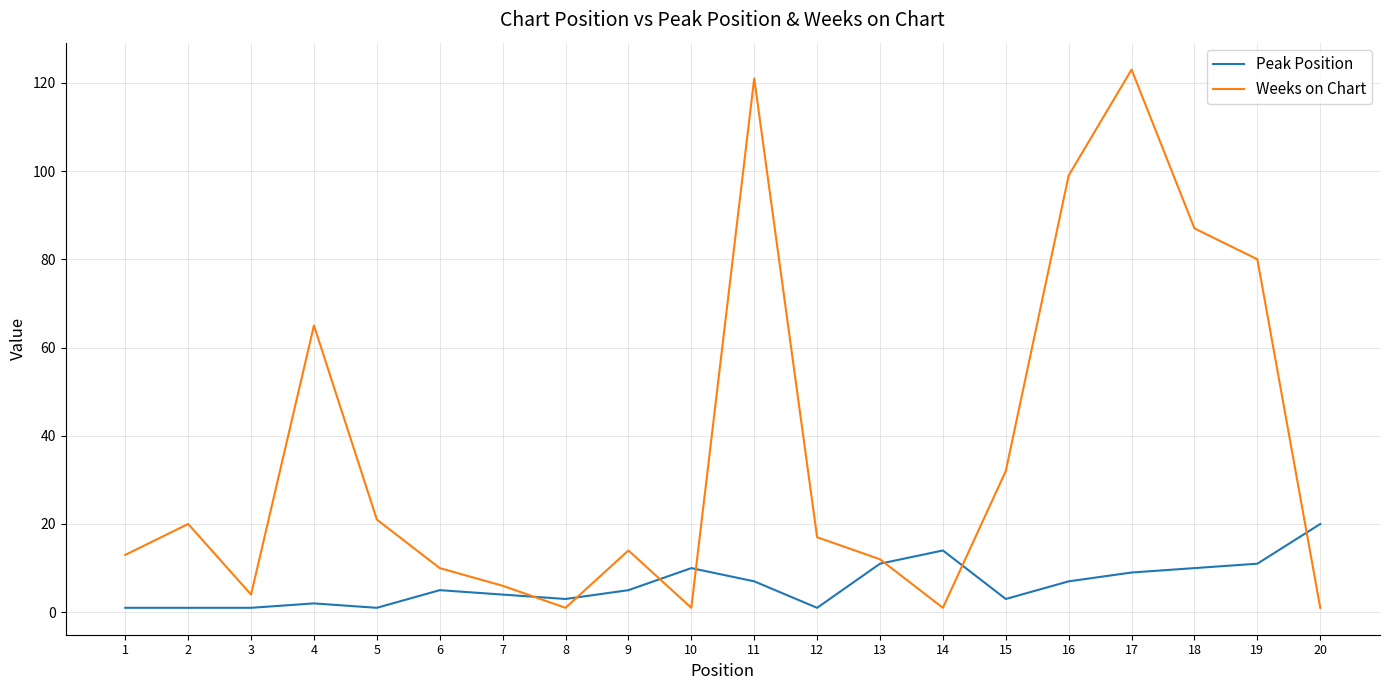

Rank the series by their maximum value, from lowest to highest.

Peak Position, Weeks on Chart